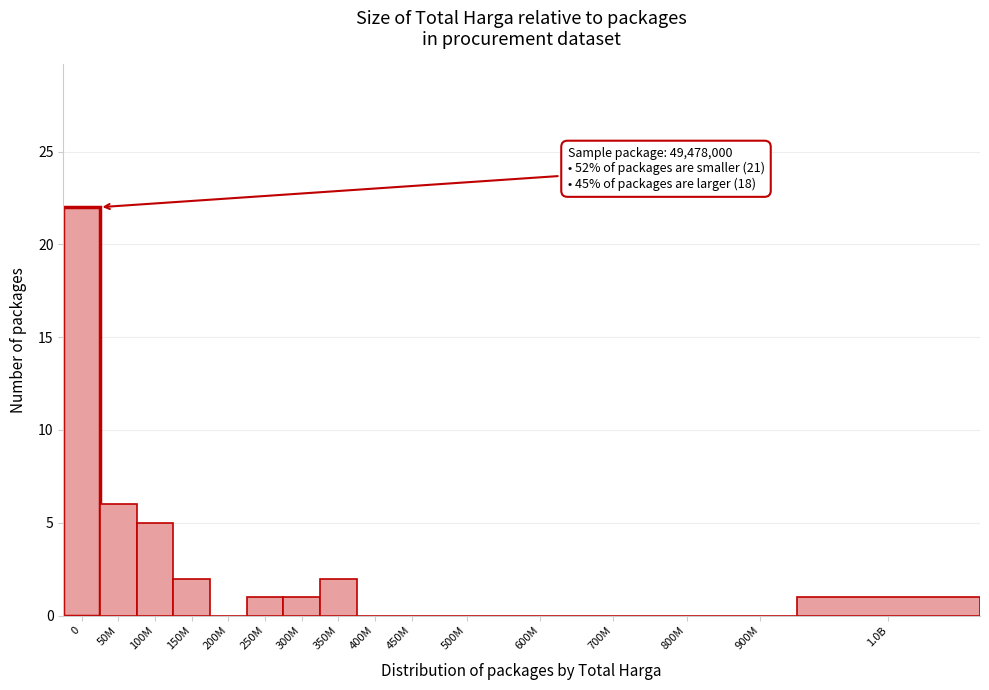

Reading left to right, transcribe all the data shown in this chart.

0=22	50M=6	100M=5	150M=2	200M=0	250M=1	300M=1	350M=2	400M=0	450M=0	500M=0	600M=0	700M=0	800M=0	900M=0	1.0B=1